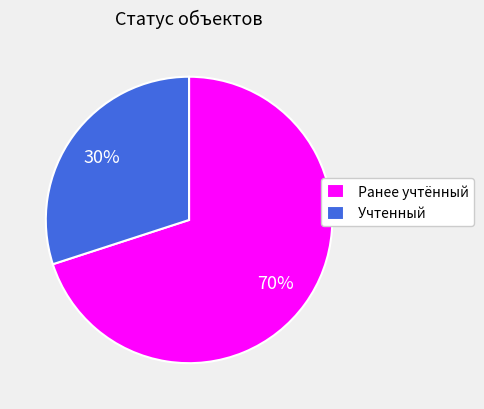

Rank the categories by value from highest to lowest.

Ранее учтённый, Учтенный